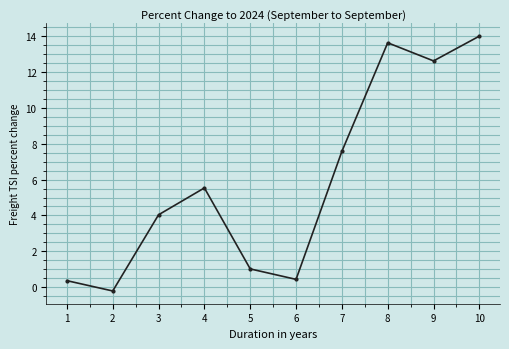

The chart shows a value of 11.1 at 7. True or false?

False